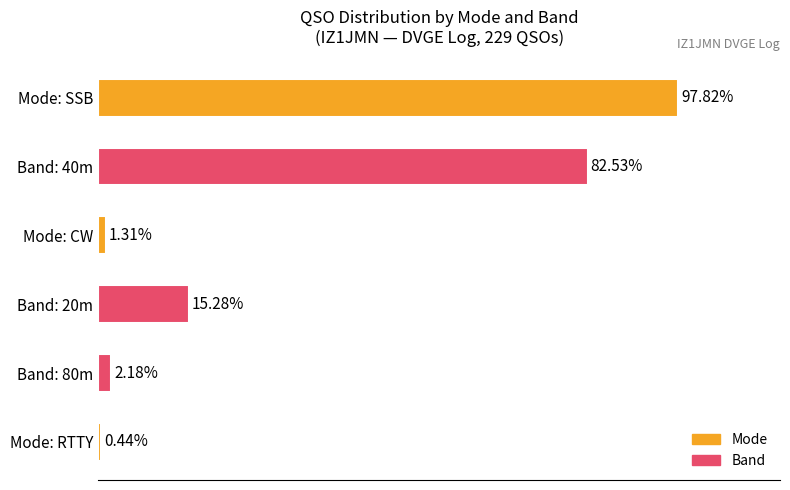

Which has a higher value, Mode: CW or Band: 20m?

Band: 20m